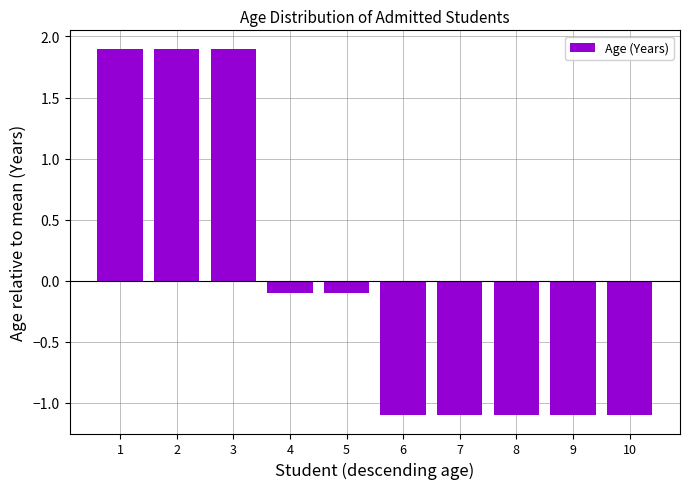

What is the difference between the maximum and second lowest values?

3.0